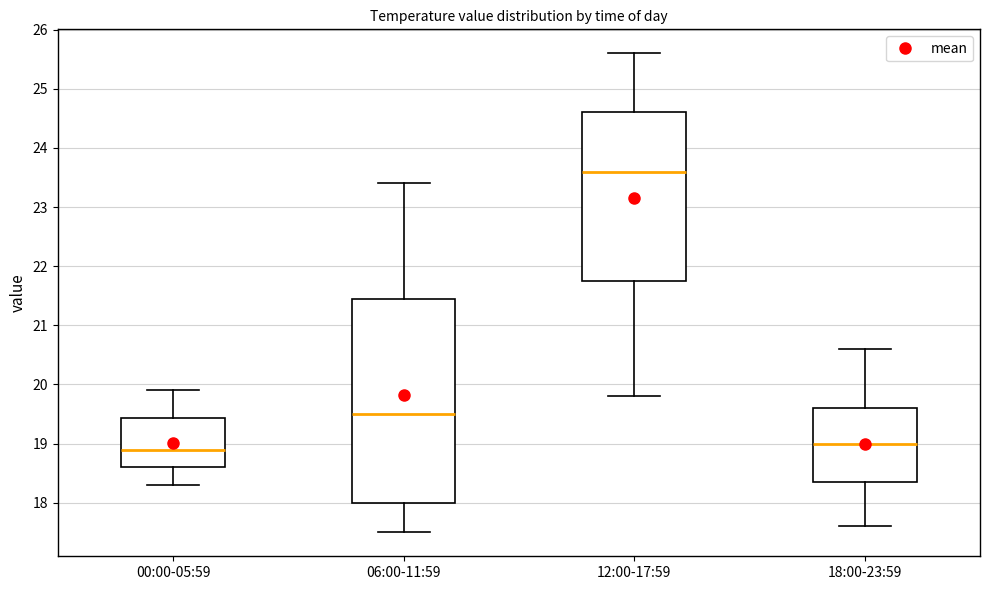

Which box has the highest median line?

12:00-17:59